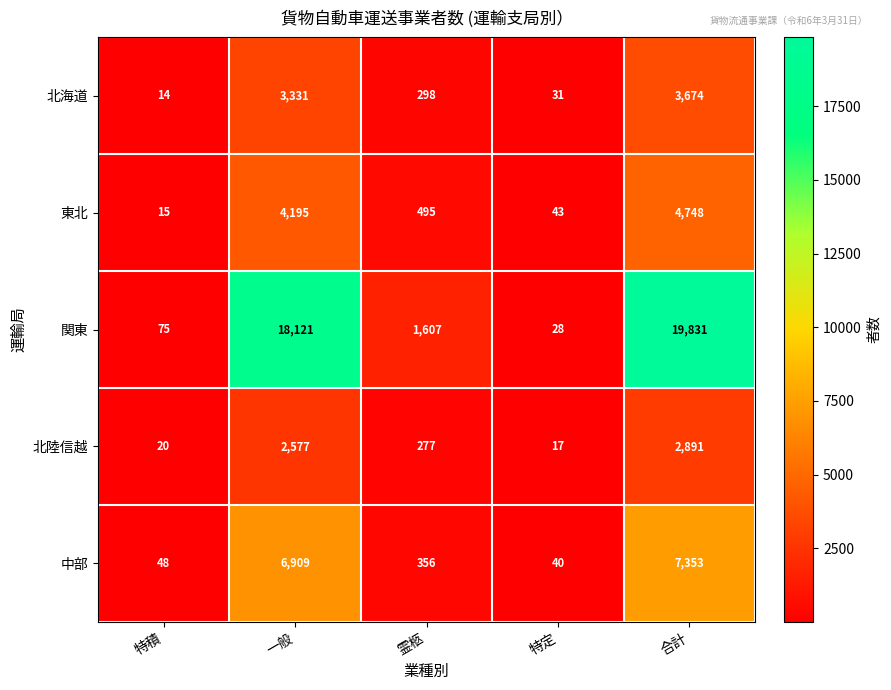

Which category has the lowest value in the 北海道 series?

特積